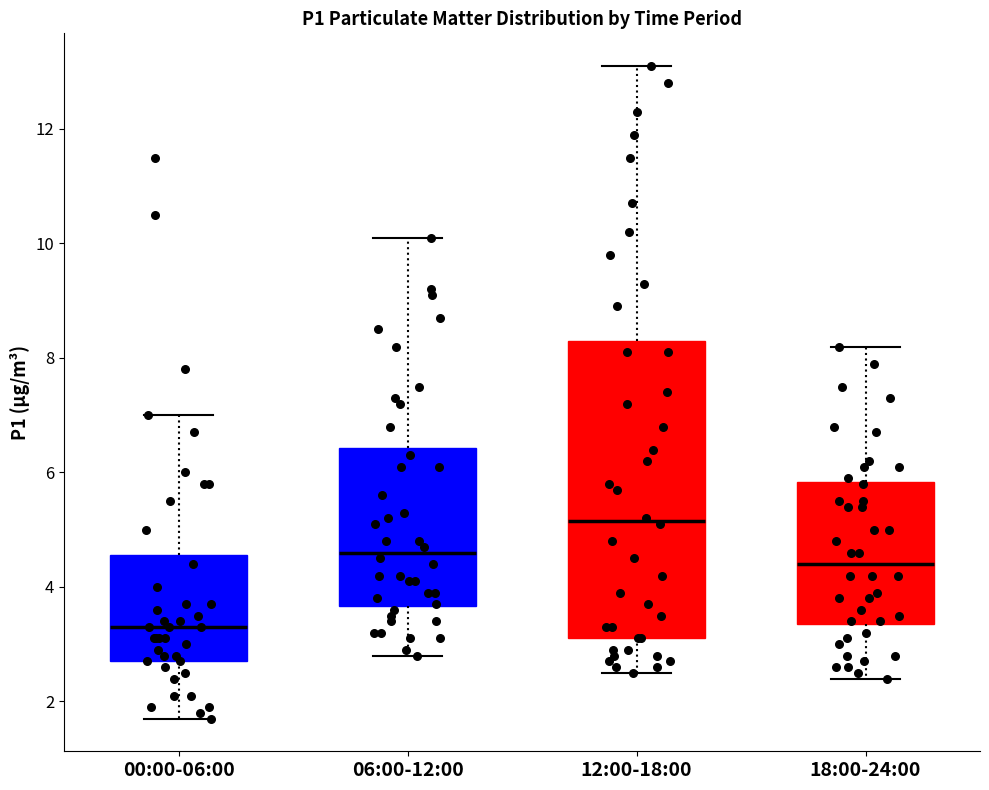

Comparing the boxes themselves (not the whiskers), which one is the tallest?

12:00-18:00